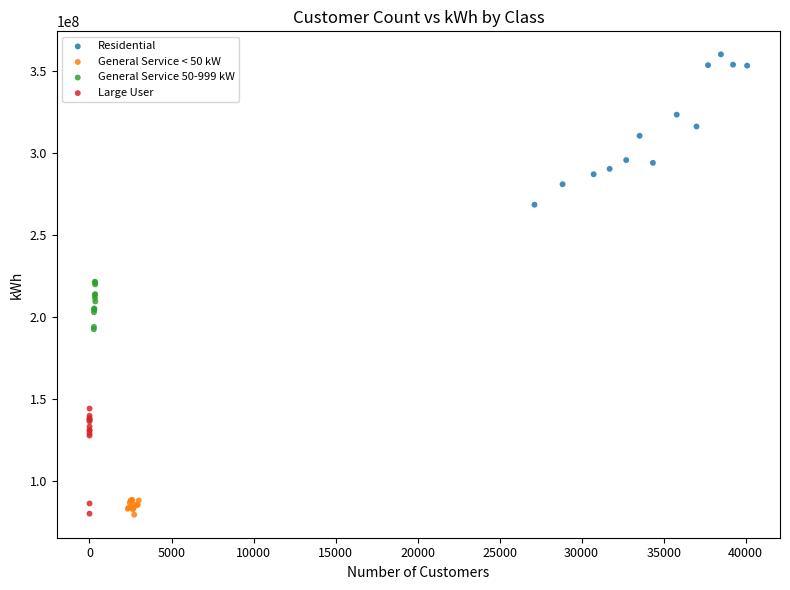

Which series has the largest Y range (max minus min)?

Residential